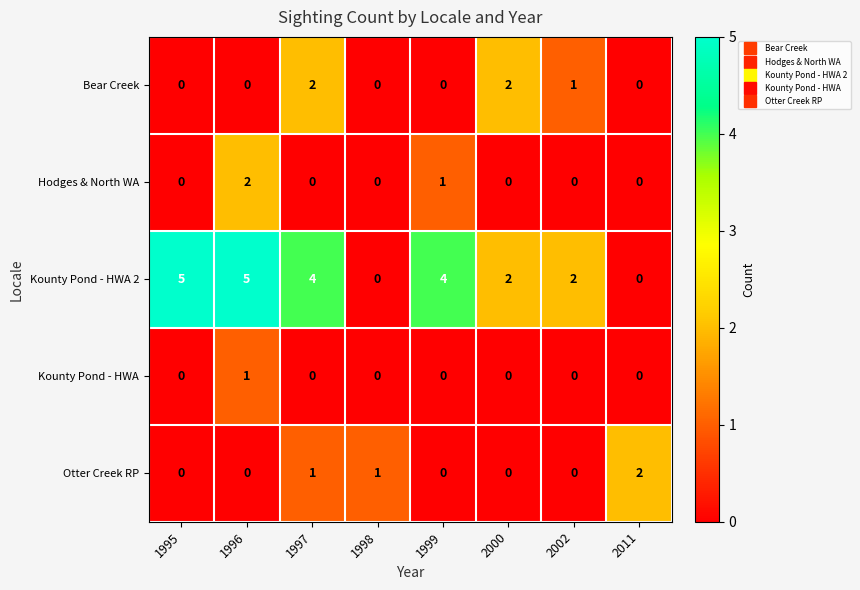

Which series has the widest spread of values?

Kounty Pond - HWA 2